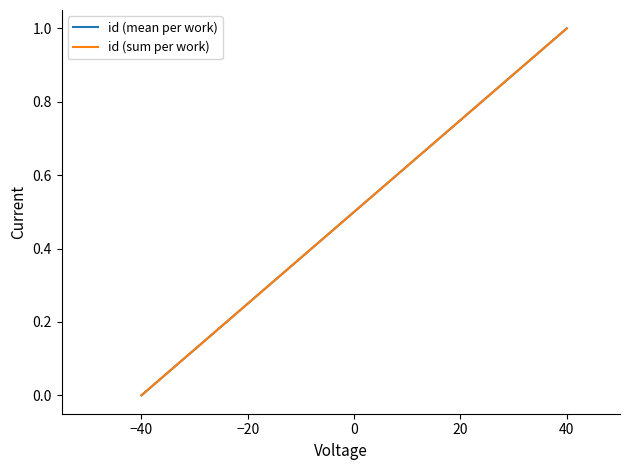

True or false: id (sum per work) has a value of 1 at 40.

False